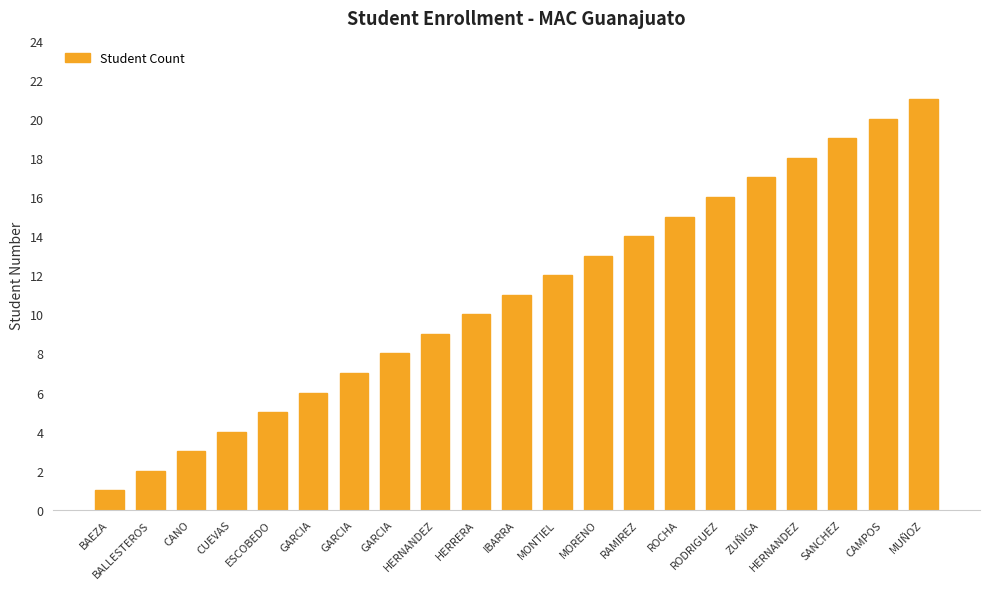

What is the difference between the maximum and minimum values?

20